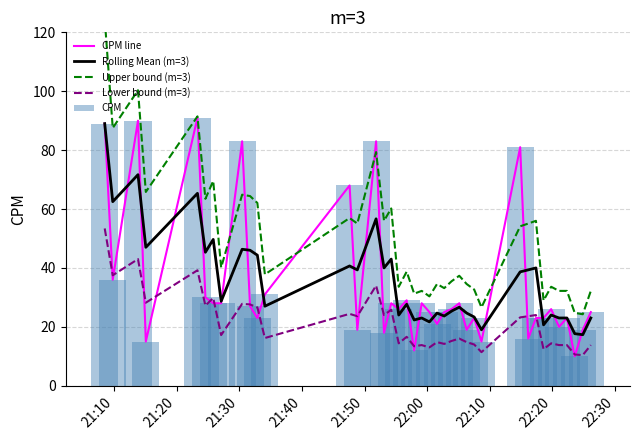

True or false: Lower bound (m=3) and Rolling Mean (m=3) intersect in this chart.

False